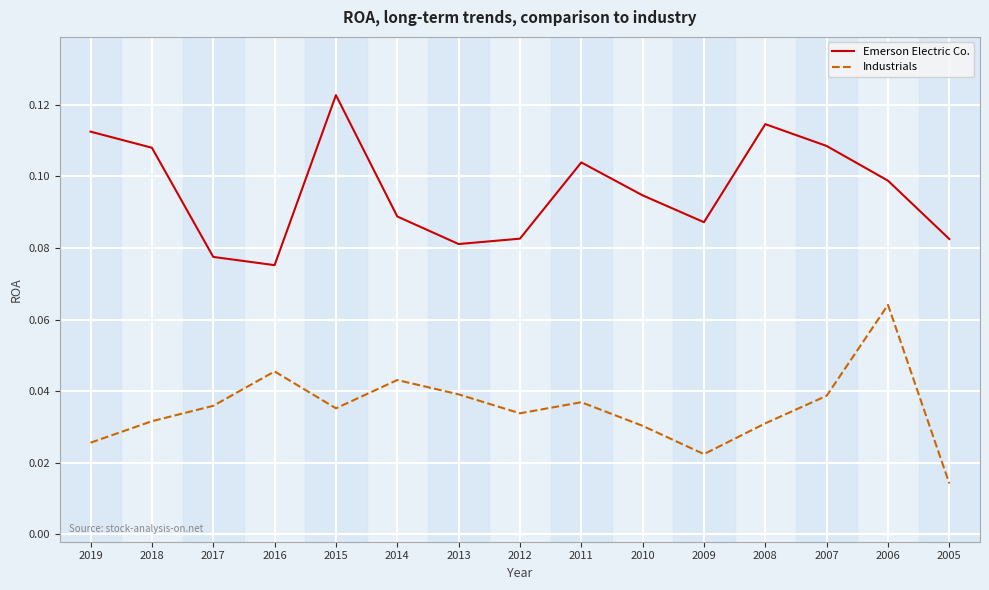

At how many categories does at least one series exceed 0?

15